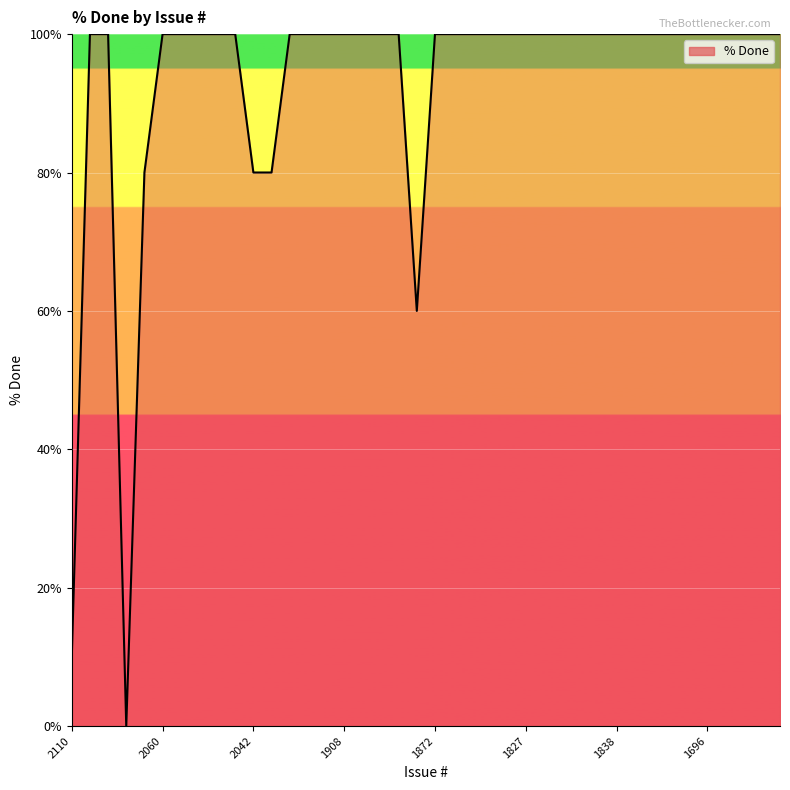

What is the difference between the maximum and minimum values?

100